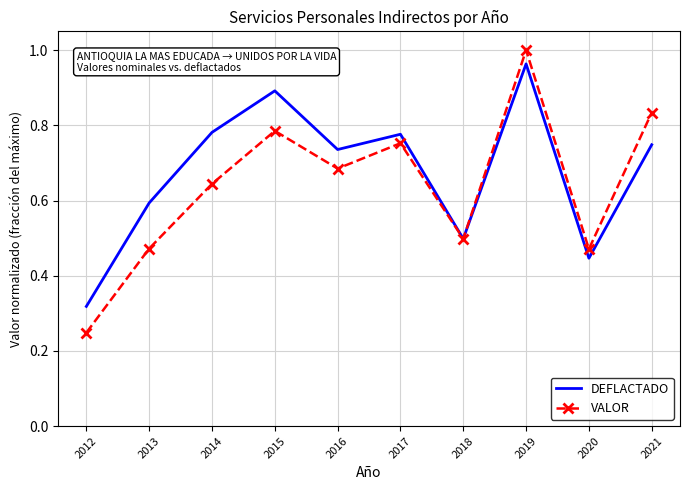

Which series has the widest spread of values?

VALOR